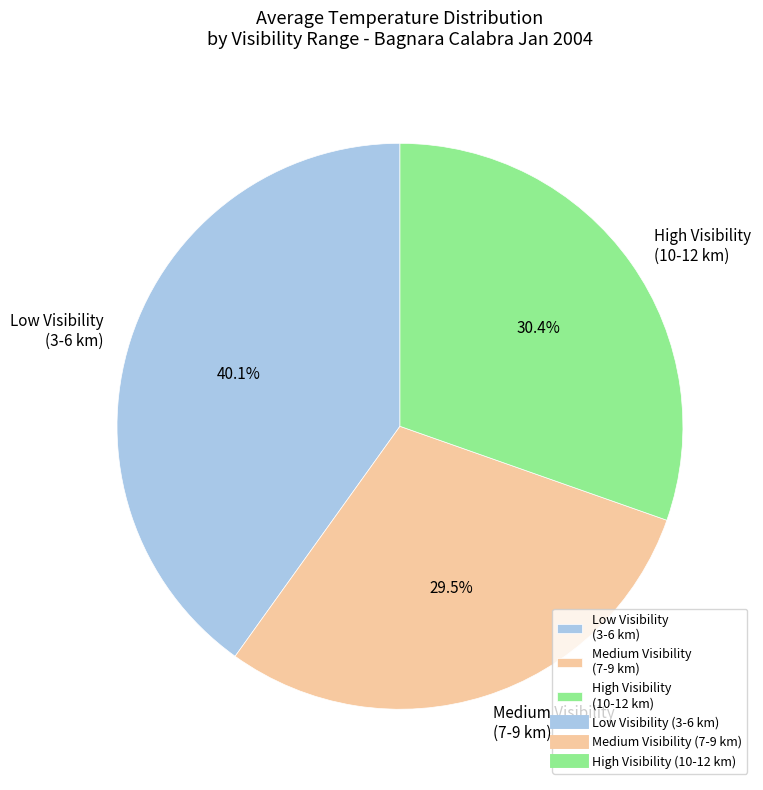

Is High Visibility (10-12 km) the majority of the pie?

No